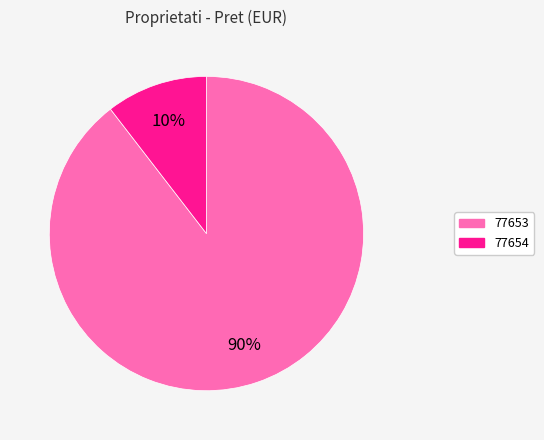

To the nearest percent, what is the average slice percentage?

50%